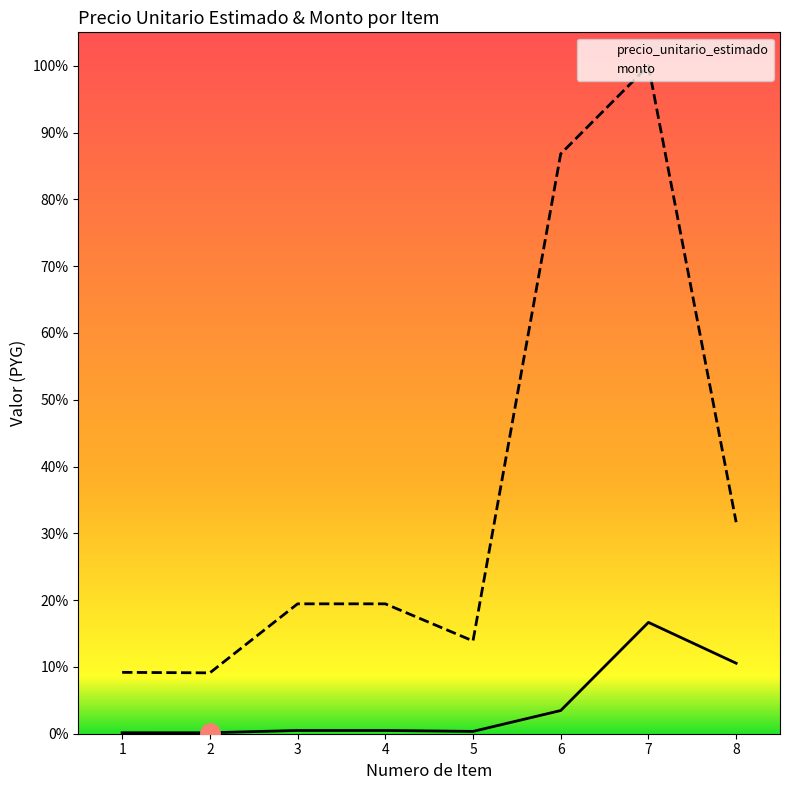

What is the value of the precio_unitario_estimado point at the 3rd from the left?

7000